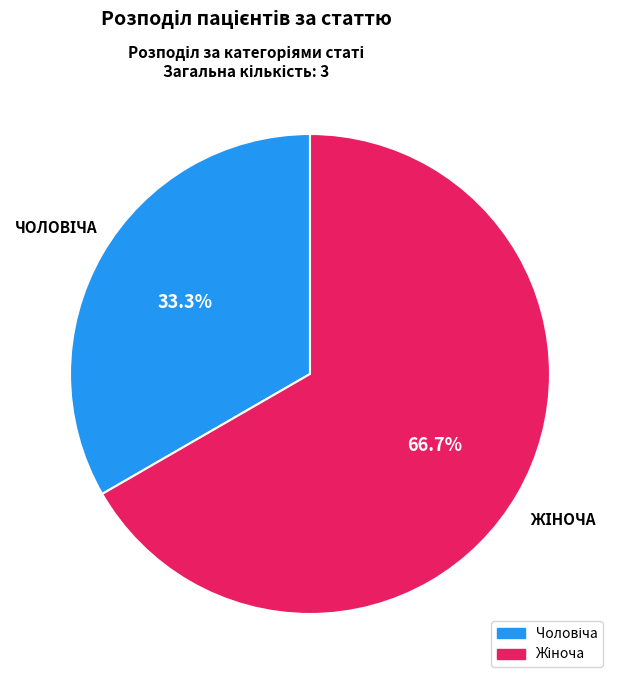

Is there a majority slice in this chart?

Yes